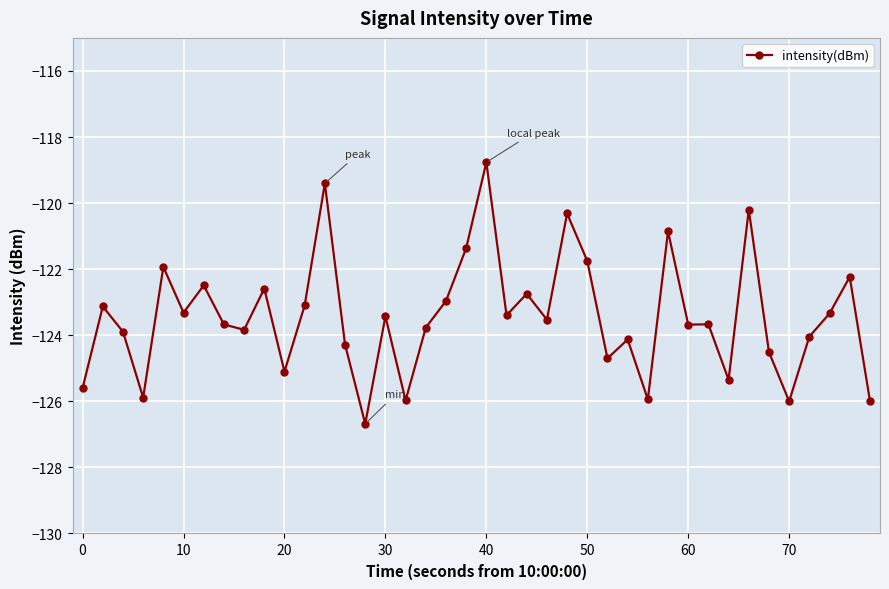

What is the value of the 23rd point from the left?

-122.7